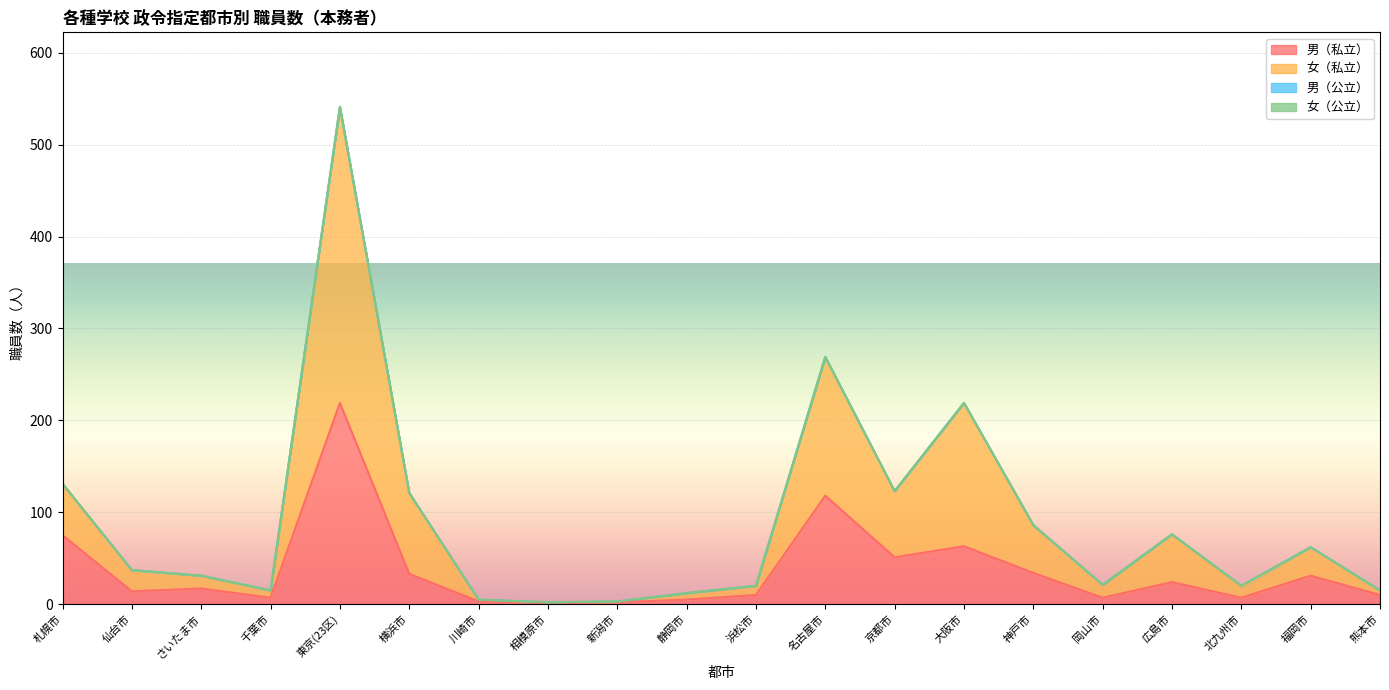

At how many categories does at least one series exceed 302?

1